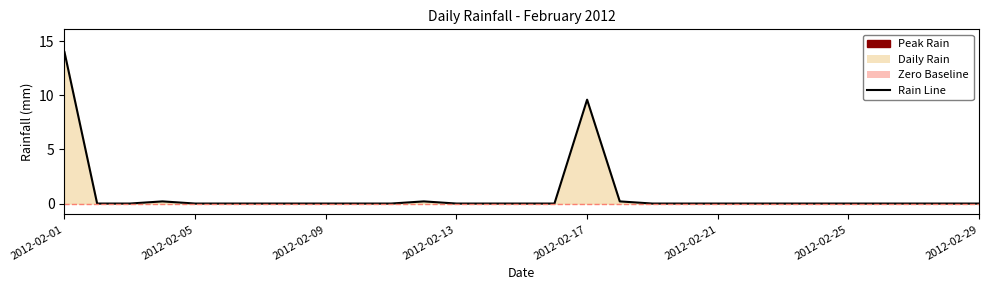

What is the difference between the maximum and minimum values?

14.0